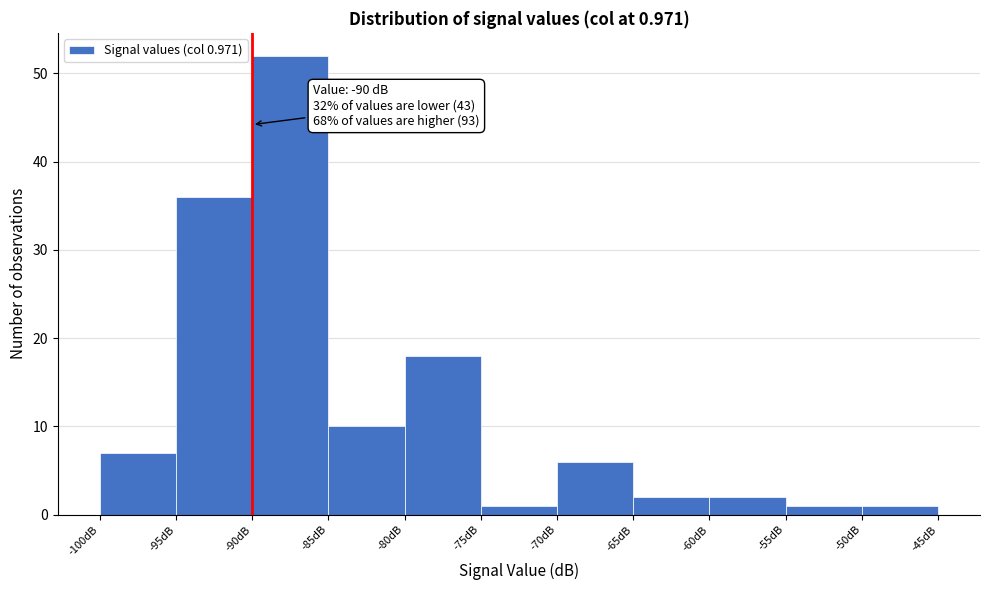

Which range on the x-axis has the tallest bar?

-90 to -85